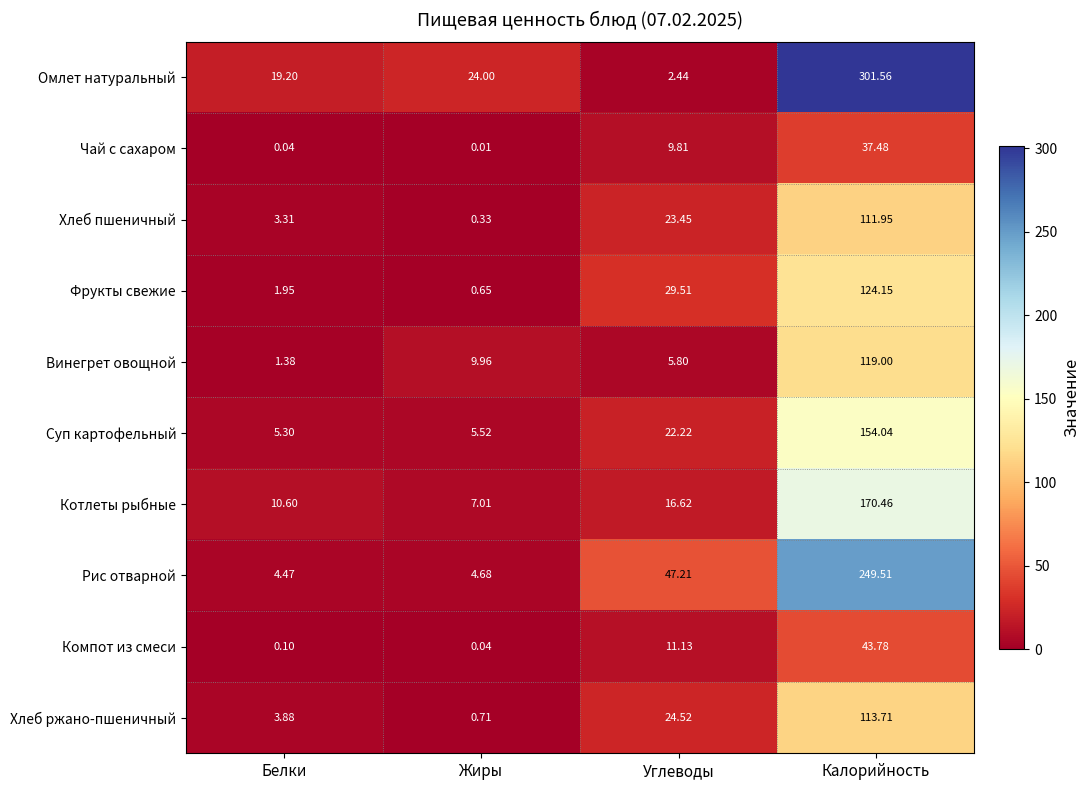

Which series has the largest total across all categories?

Омлет натуральный